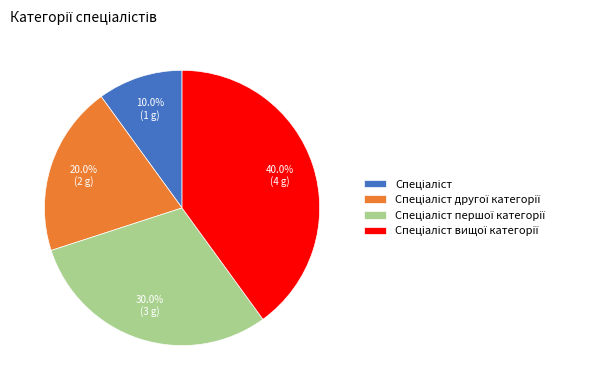

Is there a majority slice in this chart?

No